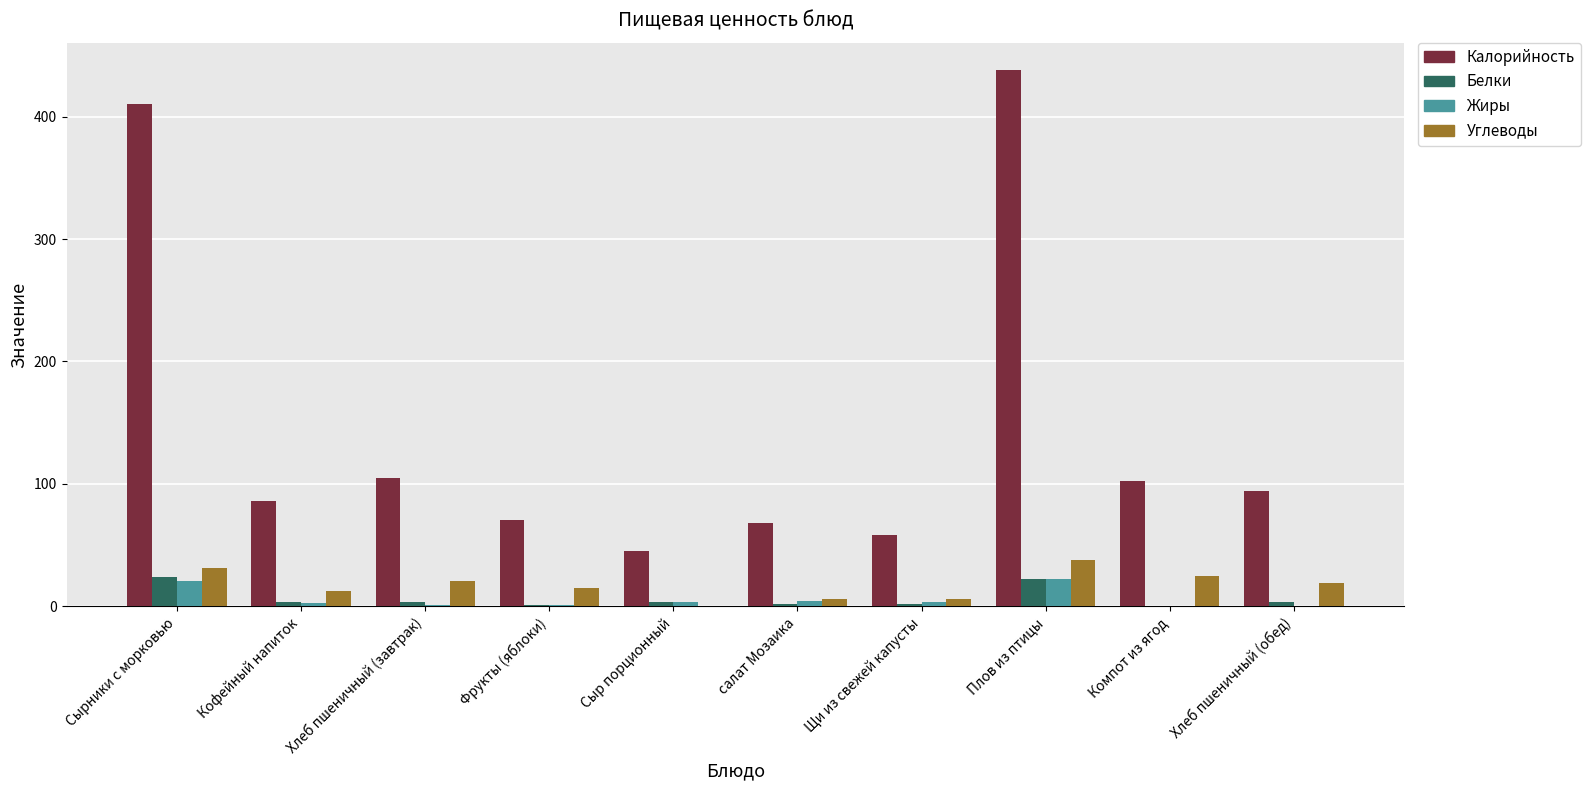

True or false: Калорийность has a value of 58.5 at Щи из свежей капусты.

True